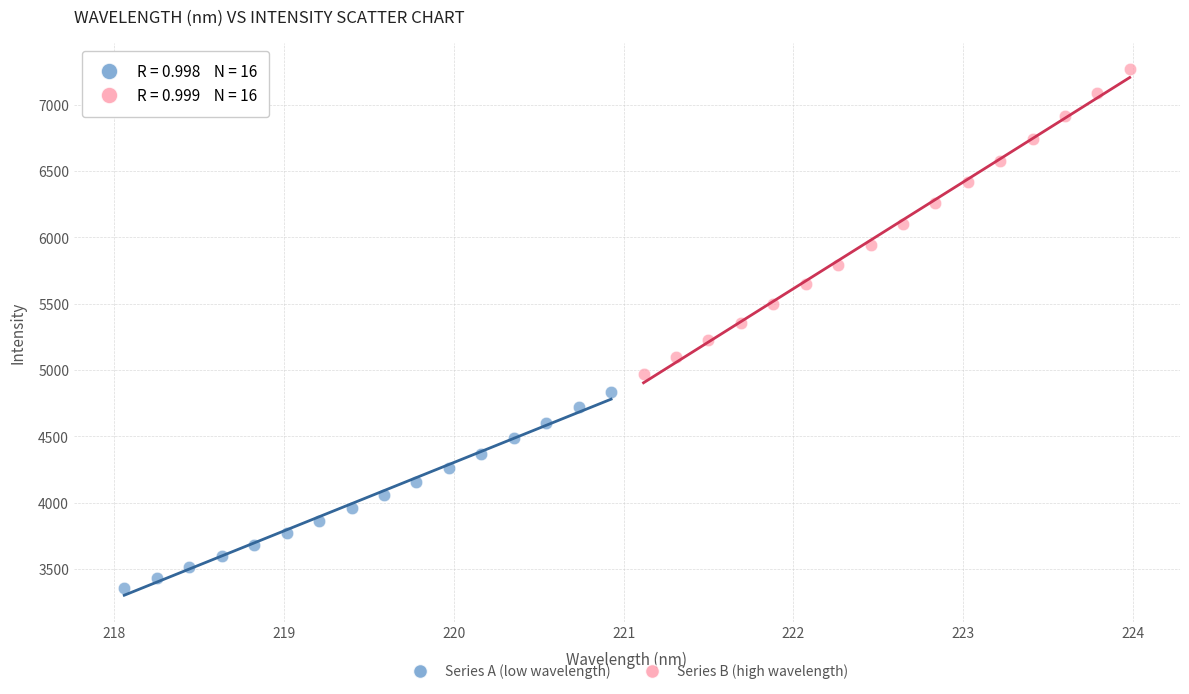

Which series has the largest Y range (max minus min)?

Series B (high wavelength)